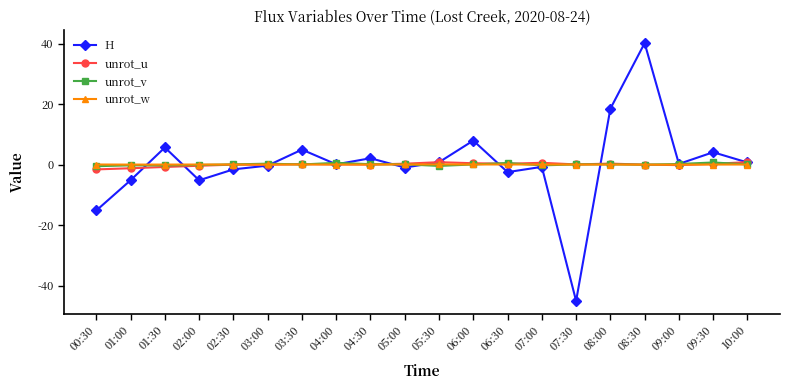

True or false: unrot_w has a value of -0.0 at 07:30.

True